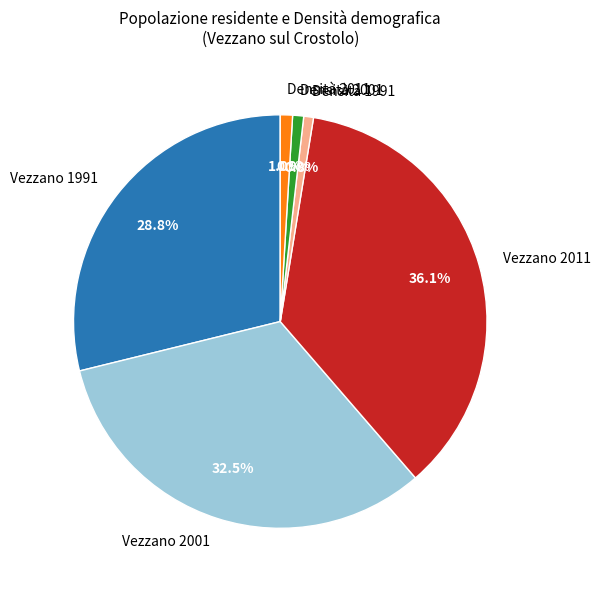

To the nearest percent, what portion does Vezzano 1991 represent?

29%